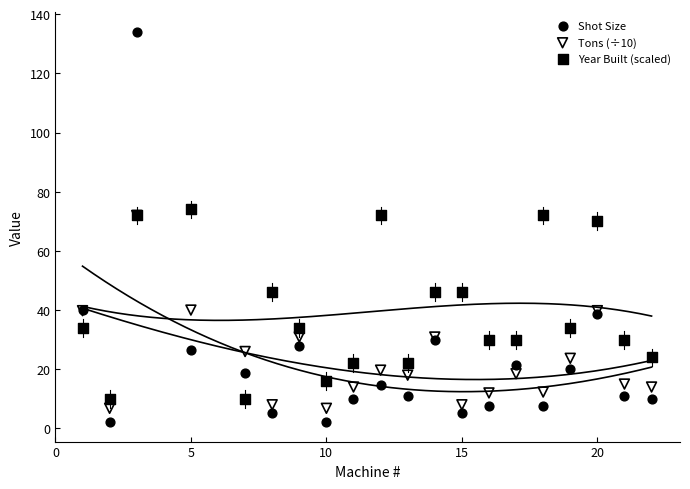

In the Shot Size series, what Y value is closest to 68?

40.0